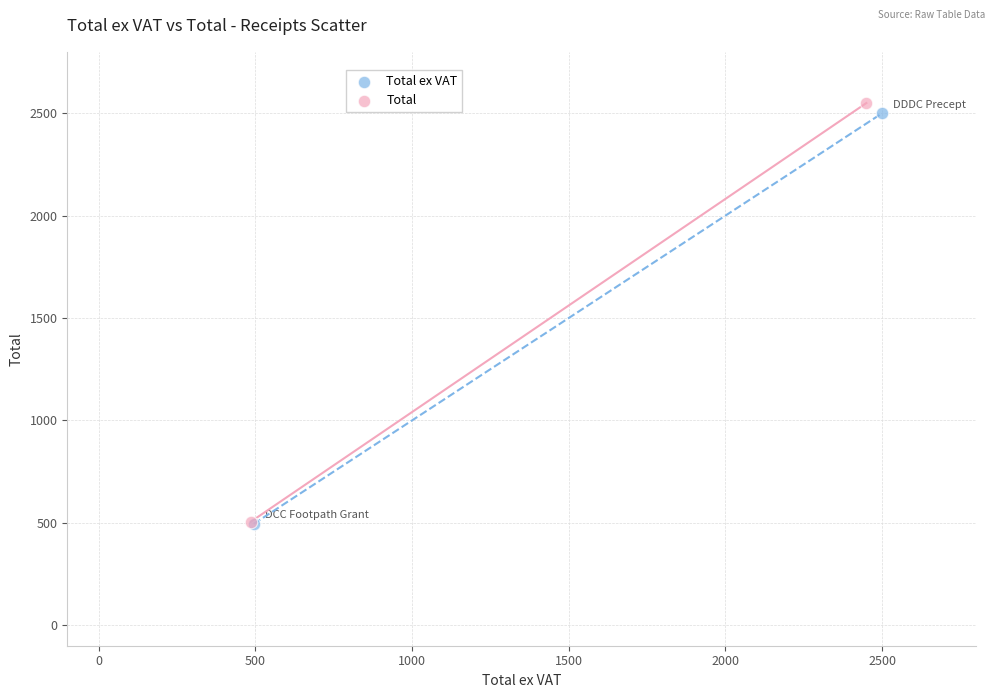

What are all the series names shown in the legend?

Total ex VAT, Total